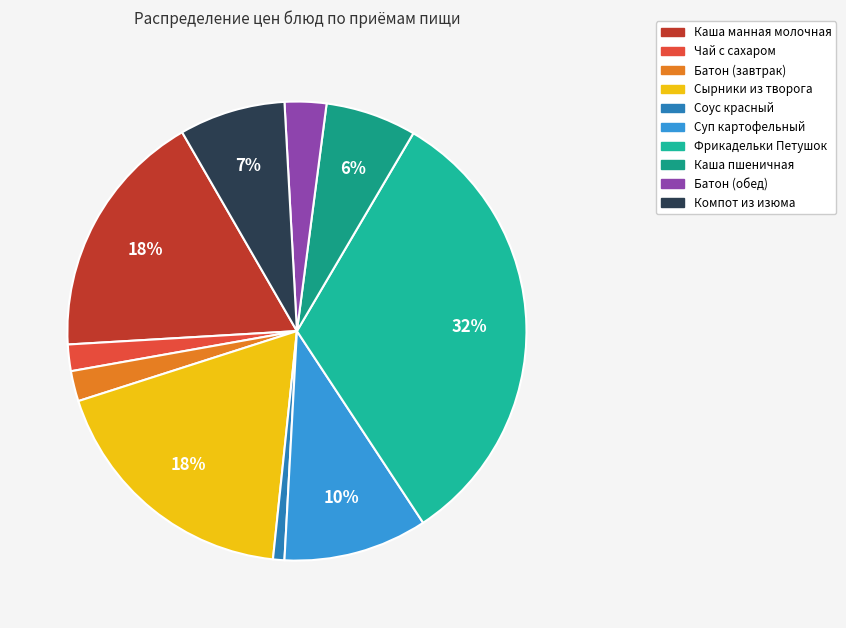

Combined, do Суп картофельный and Соус красный account for over 50%?

No